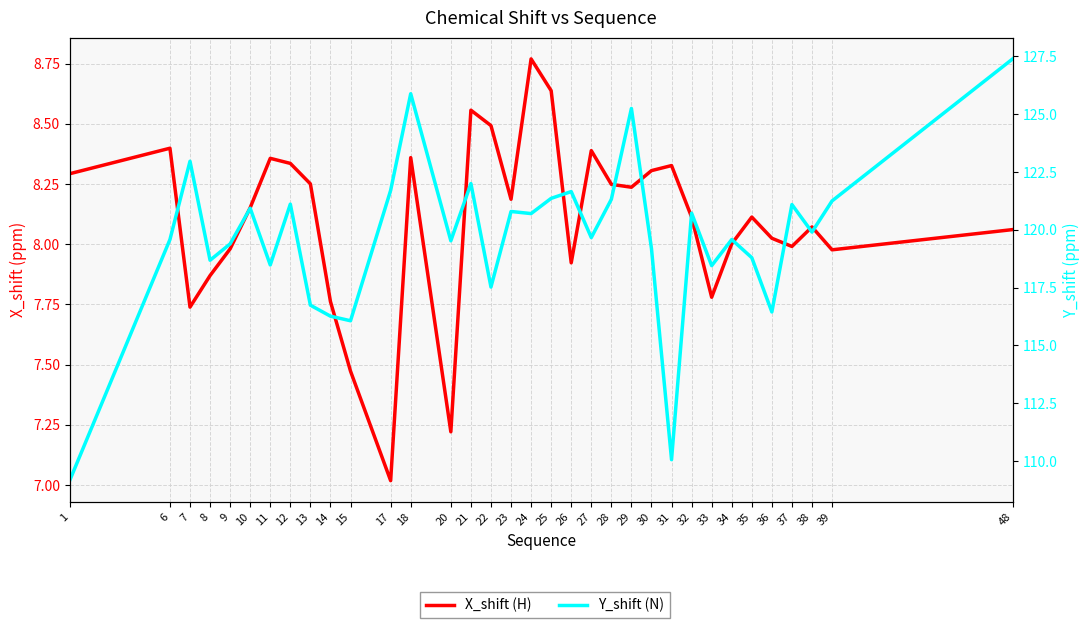

How many interior local peaks does the Y_shift (N) series have?

11